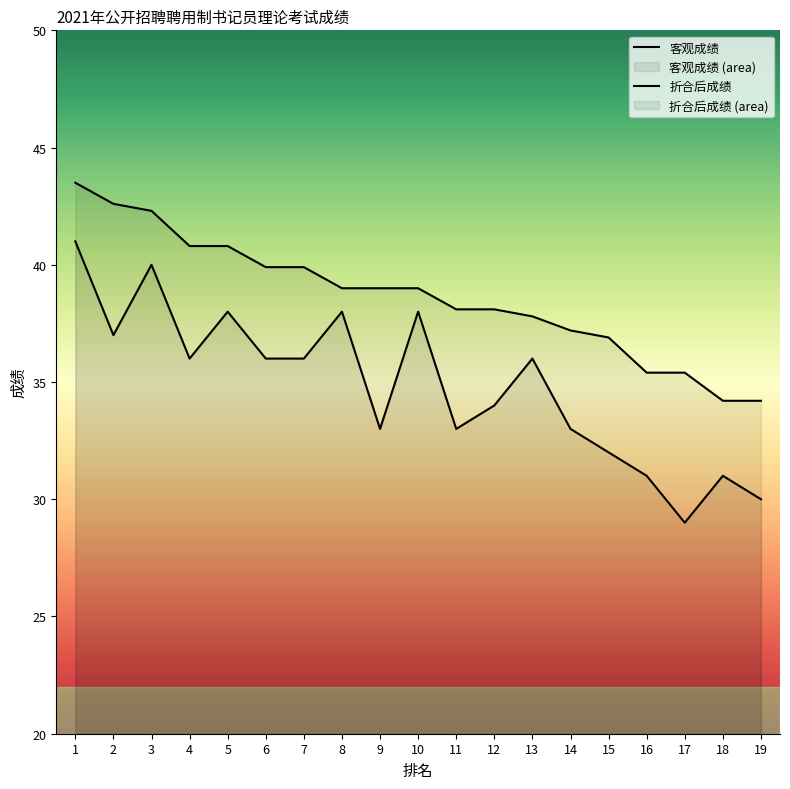

Is it true that 折合后成绩 equals 71.5 at 6?

False